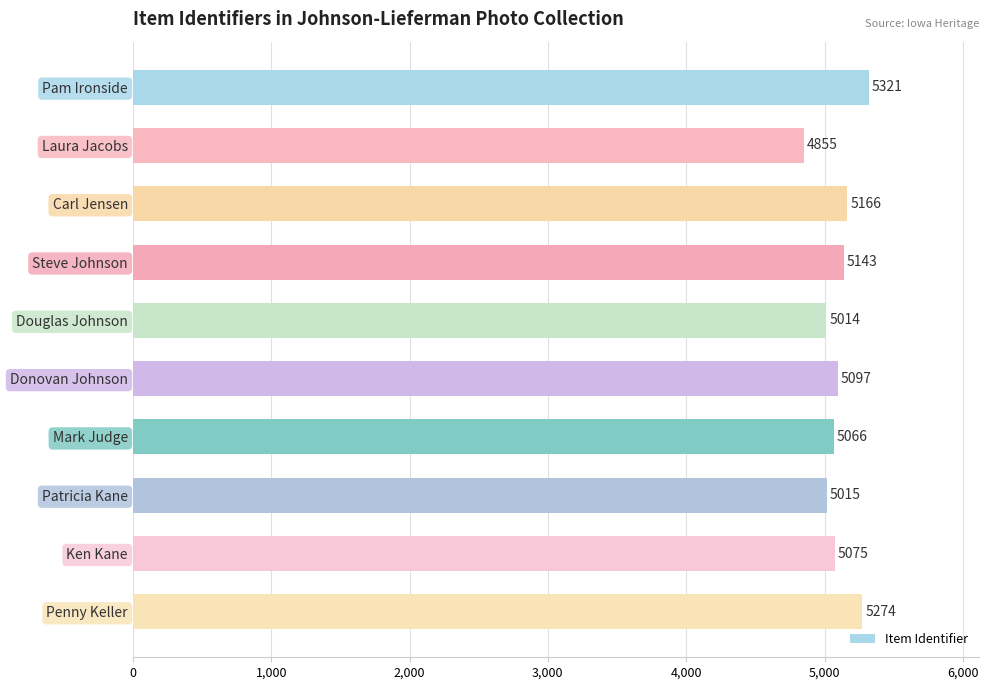

What is the change in value from Donovan Johnson to Penny Keller?

+177